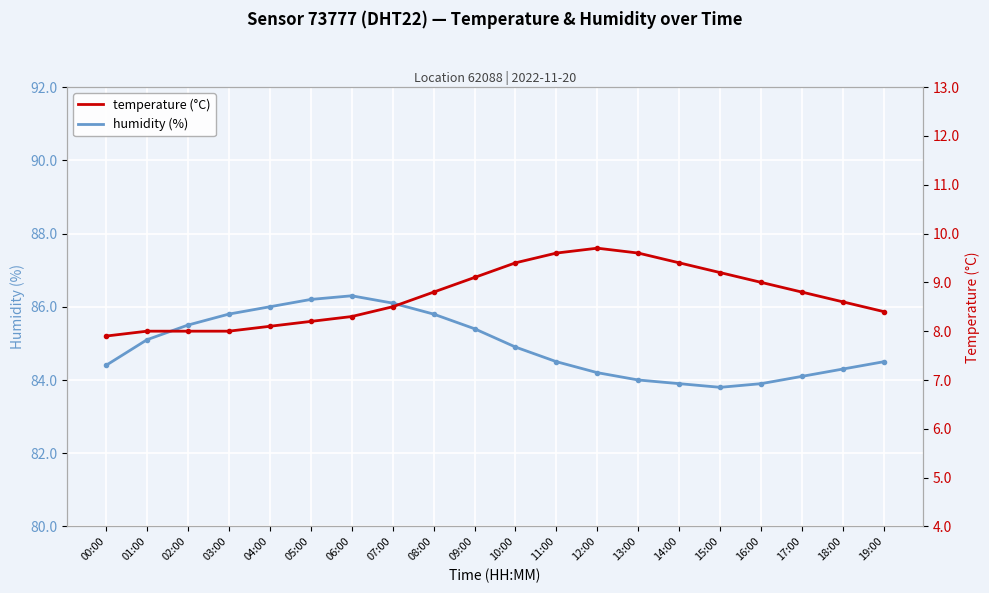

What is the difference between the humidity (%) values at 02:00 and 16:00?

1.6